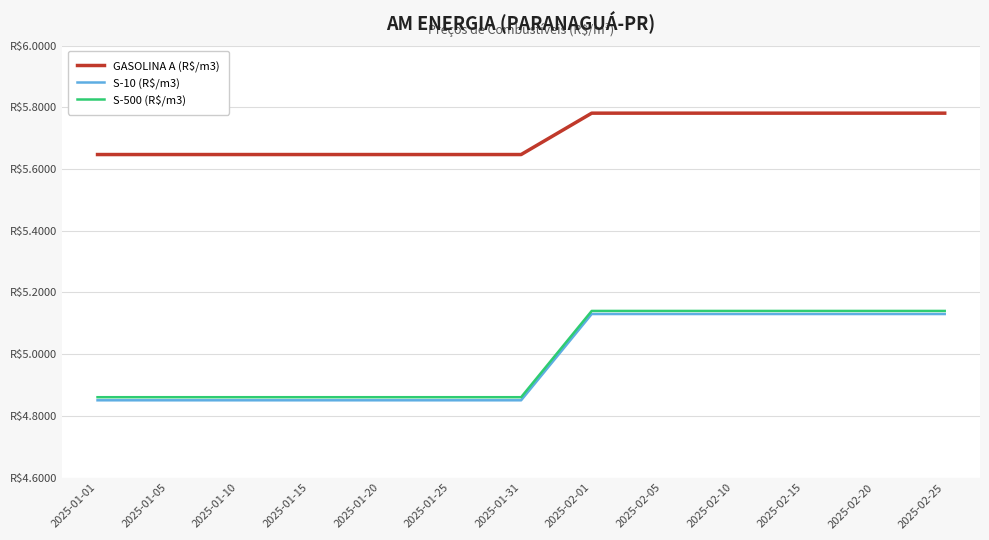

Does the chart have visible grid lines?

Yes